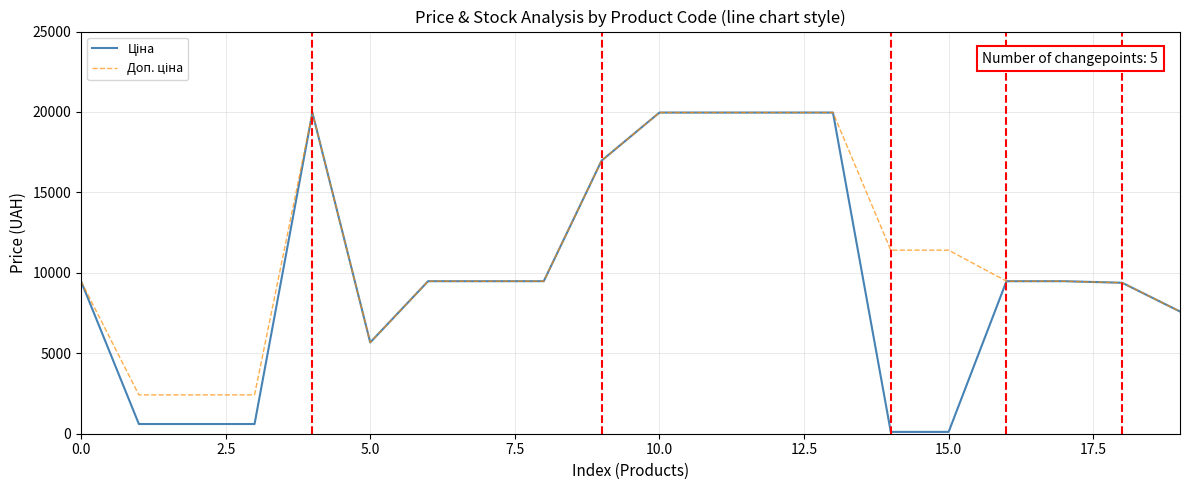

What is the maximum value shown in the chart?

19964.2